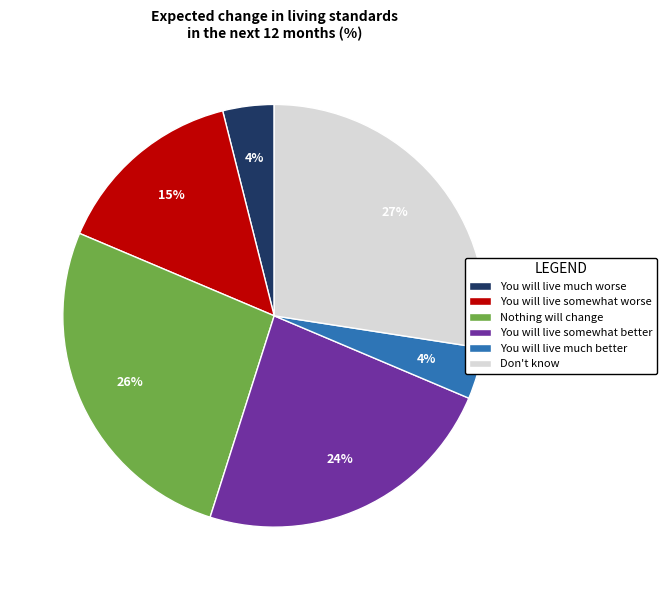

Count the number of slices in the pie.

6